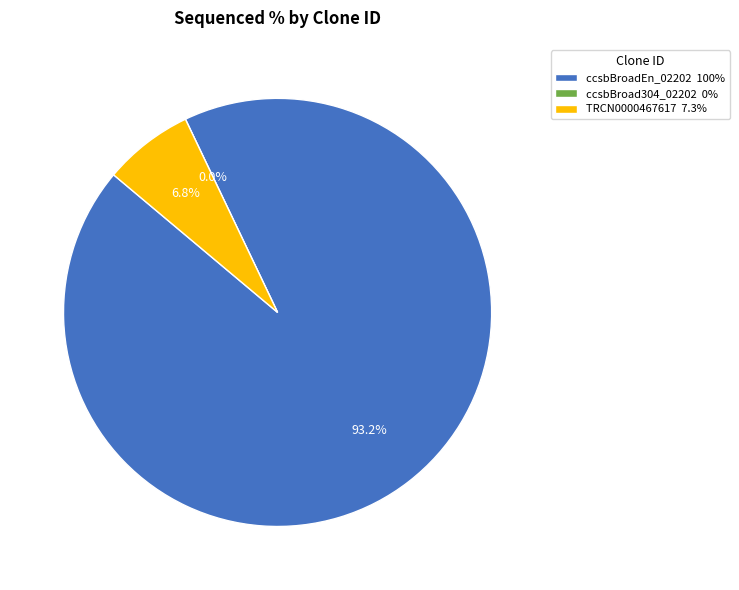

Which slice is the smallest?

ccsbBroad304_02202